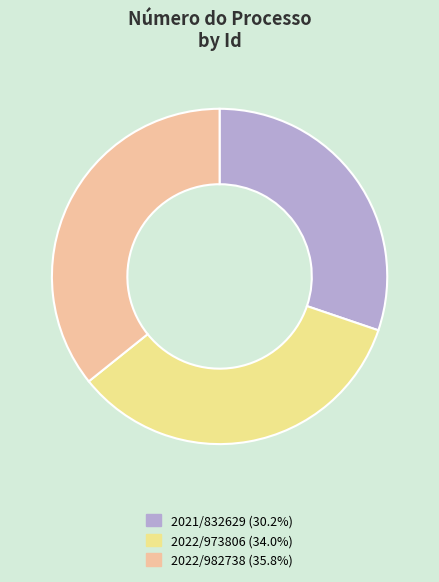

Which slice is the smallest?

2021/832629